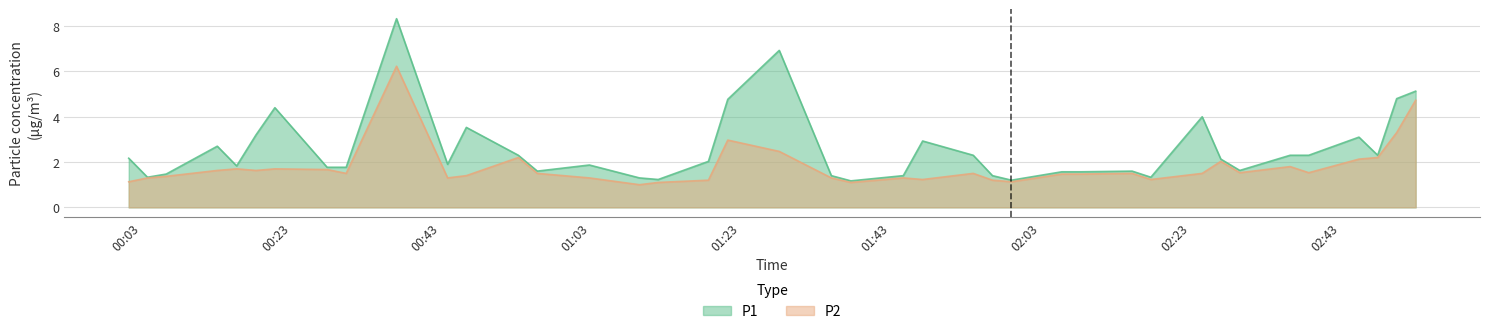

What is the average value of the P1 series?

2.5